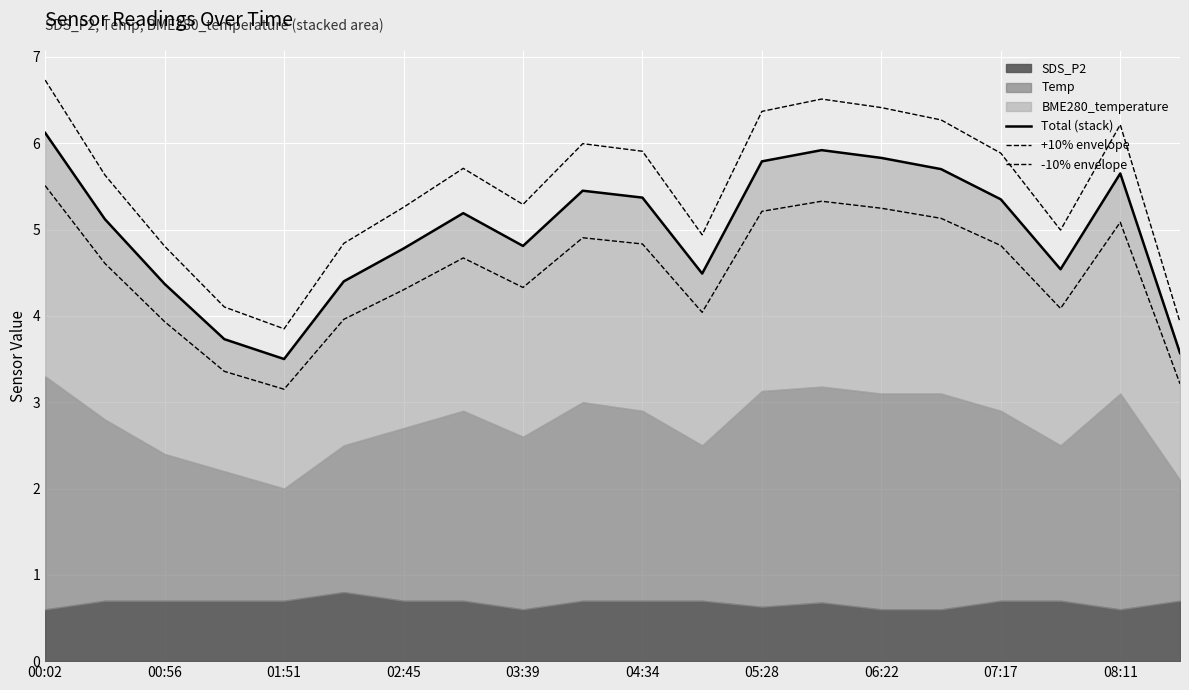

What is the spread (max minus min) of values at 00:56?

0.9